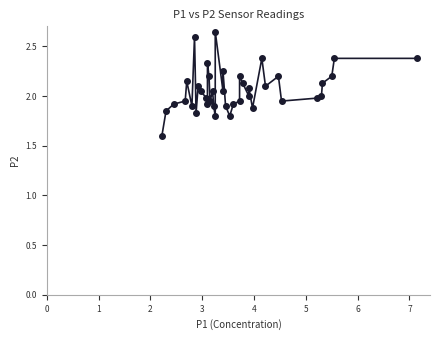

What is the range of X values (max minus min)?

4.9